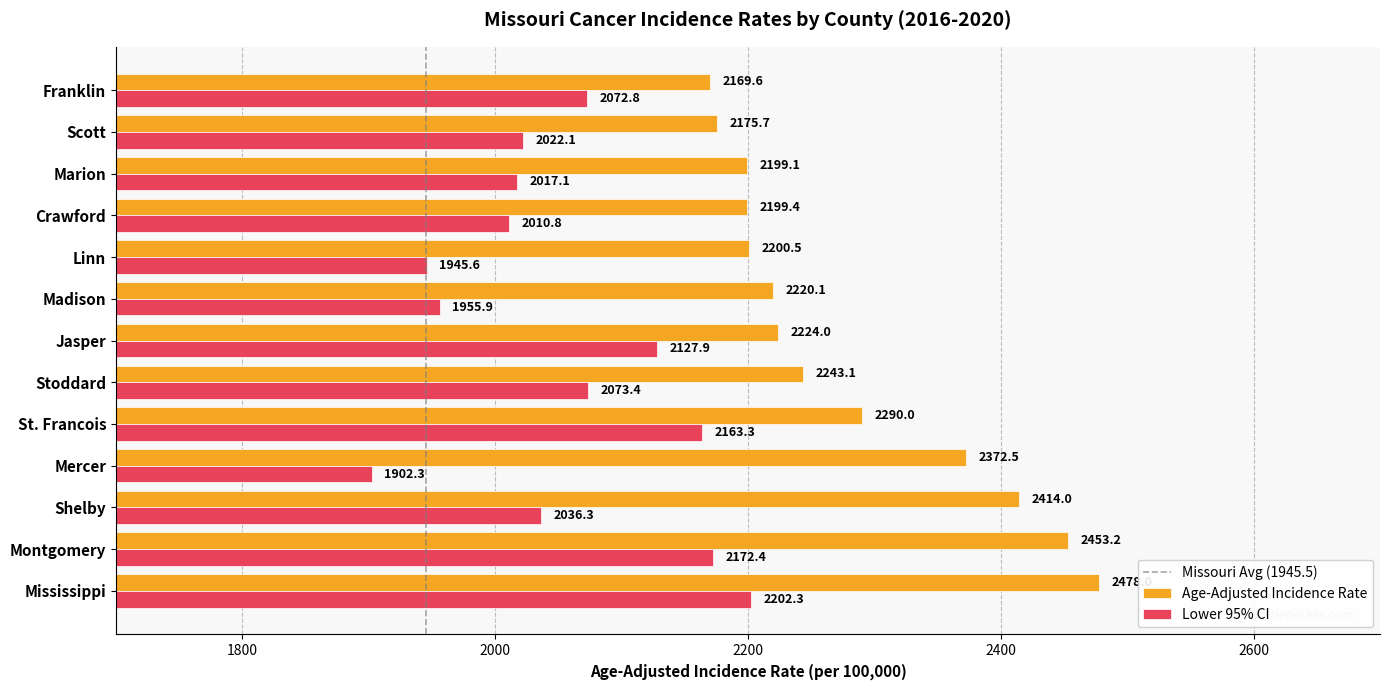

Is it true that Lower 95% CI equals 2017.1 at Marion?

True